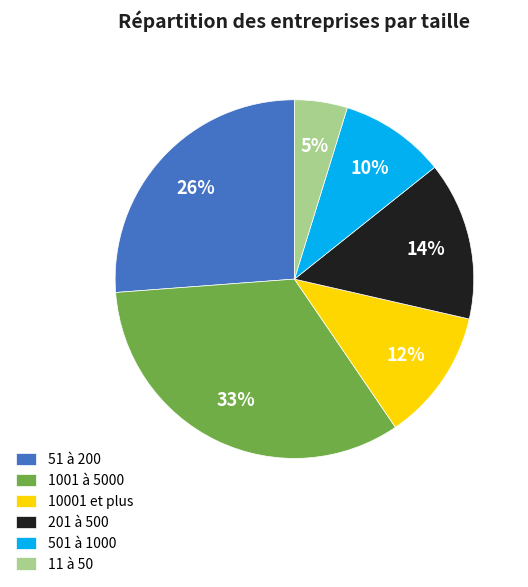

Does 501 à 1000 represent more than half of the total?

No